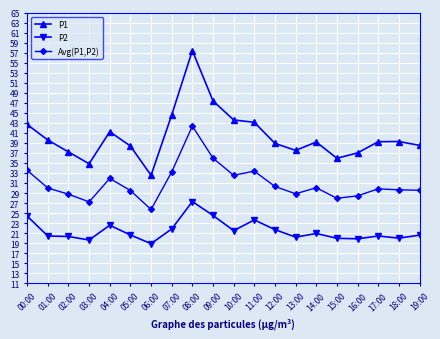

True or false: Avg(P1,P2) and P1 cross at least once.

False